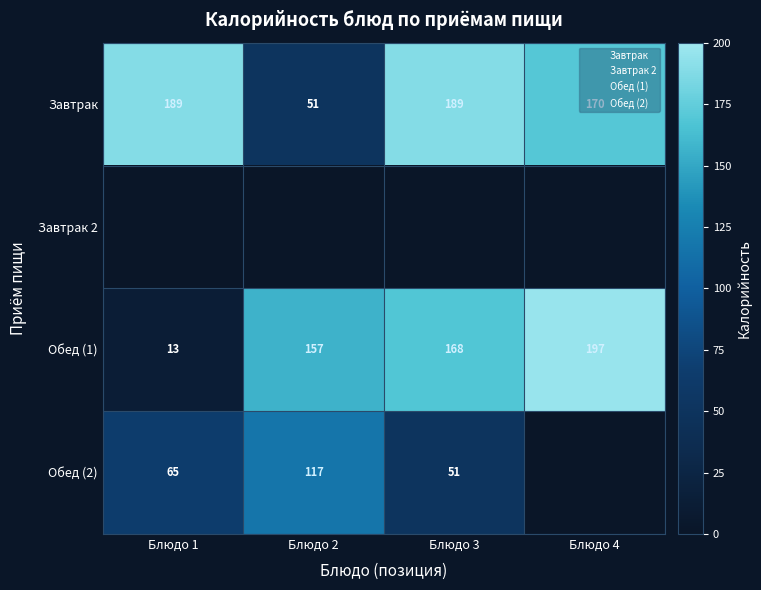

Is the value of Завтрак 2 at Блюдо 3 greater than the value of Обед (2) at Блюдо 3?

No